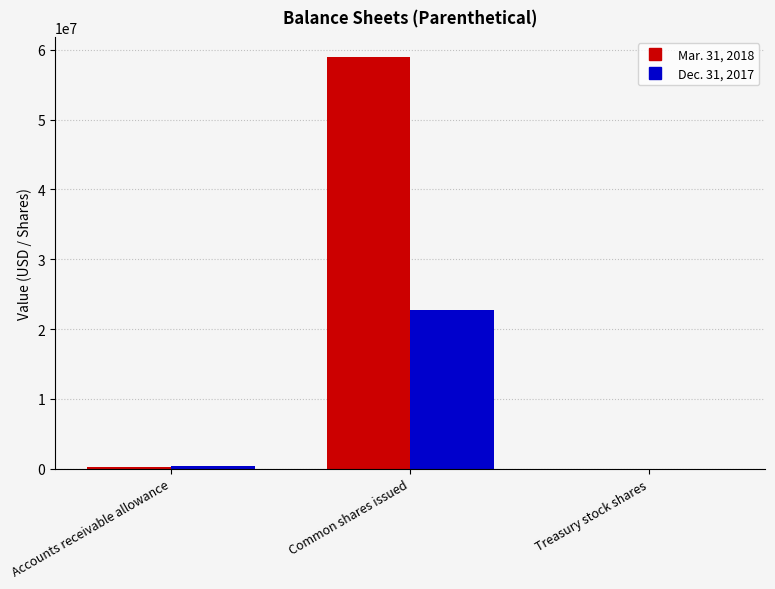

The Dec. 31, 2017 series shows 6709496 at Common shares issued. True or false?

False